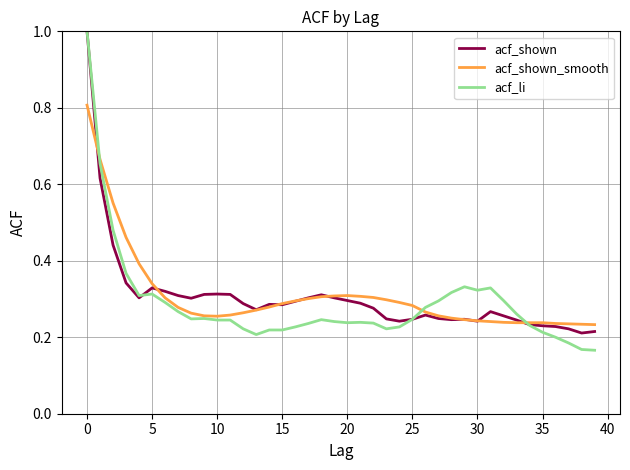

Which series has the widest spread of values?

acf_li